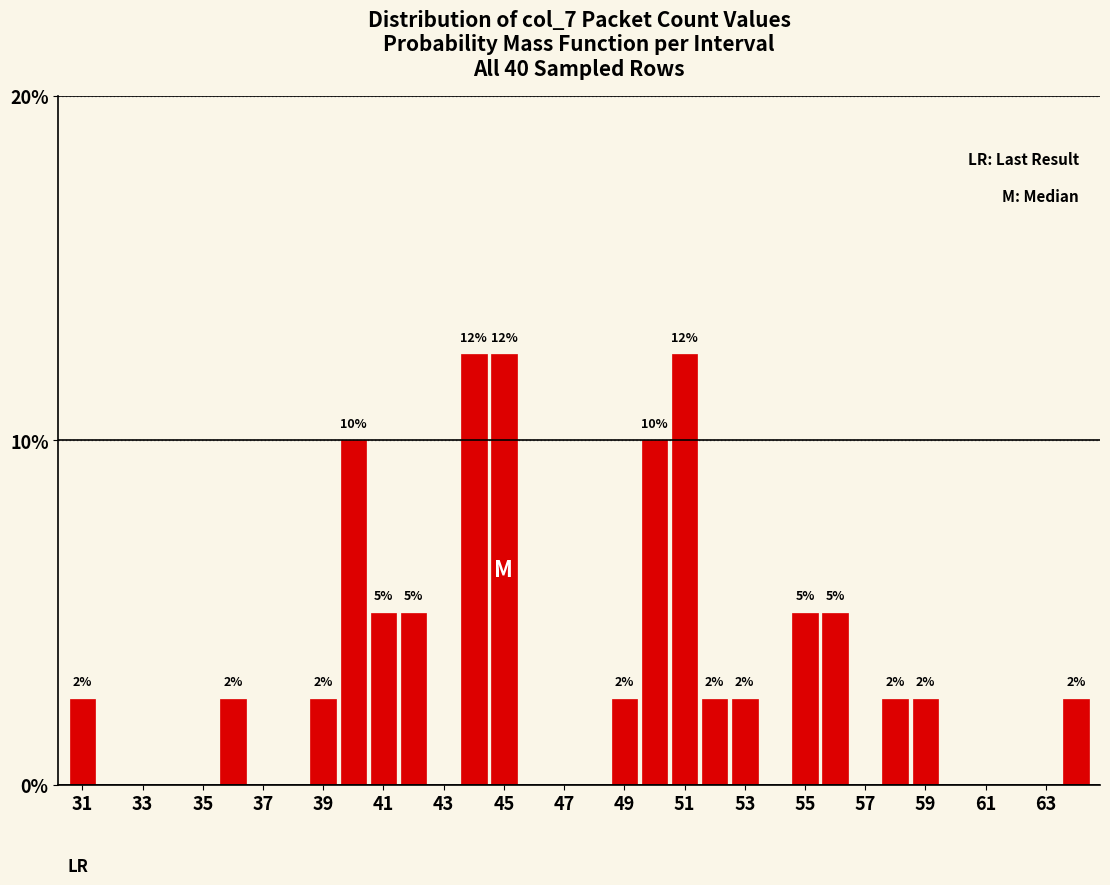

Does the chart contain any negative values?

No